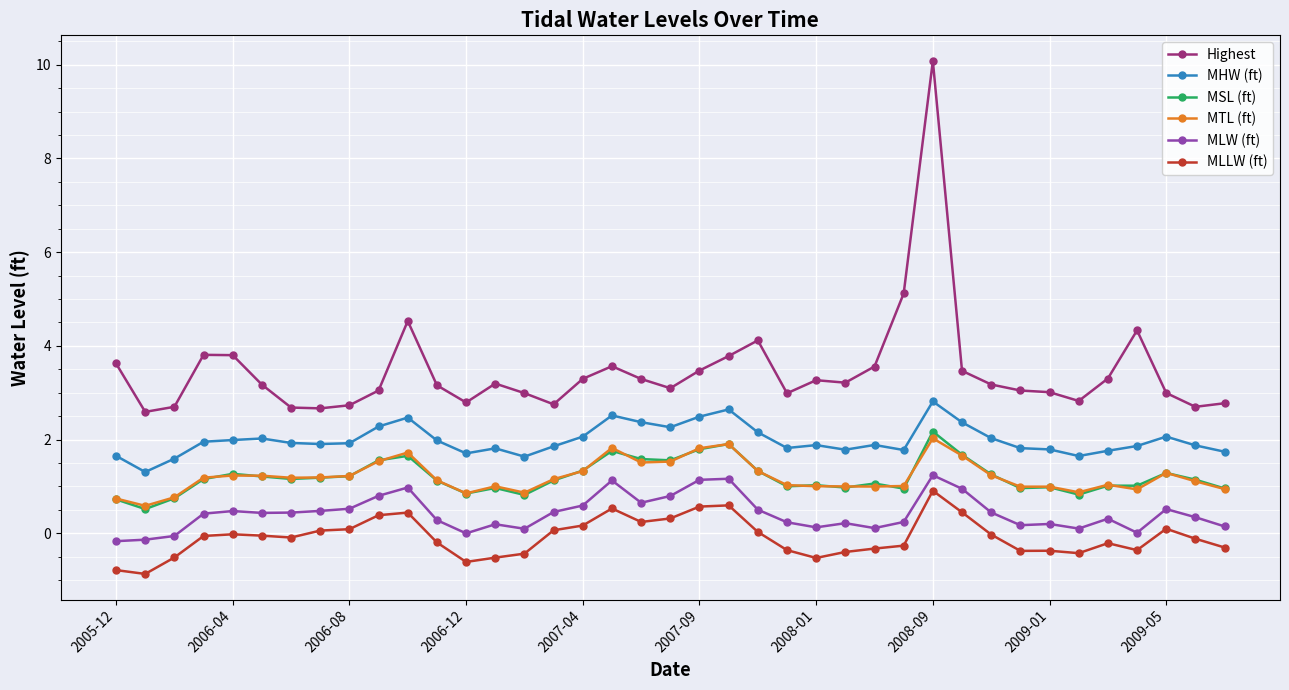

True or false: Highest and MLW (ft) cross at least once.

False